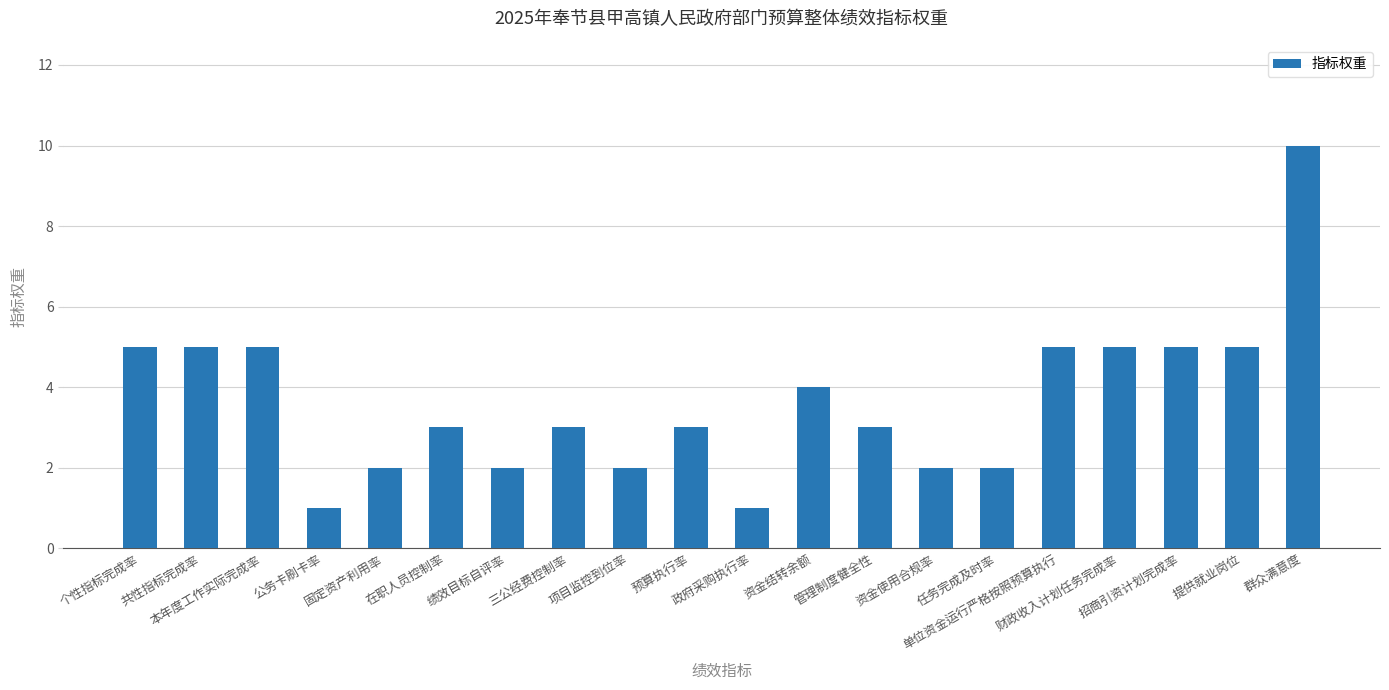

Reading left to right, what are all the values shown in this chart?

5	5	5	1	2	3	2	3	2	3	1	4	3	2	2	5	5	5	5	10